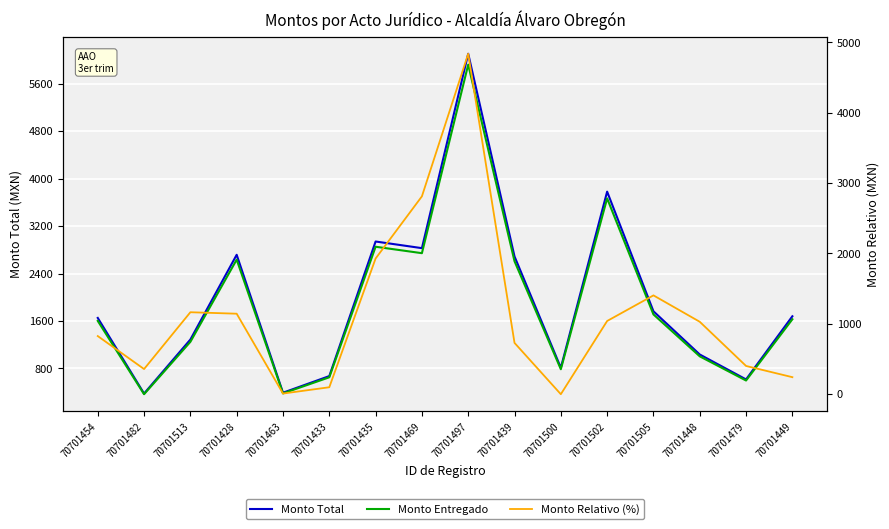

Count the number of categories in the chart.

16